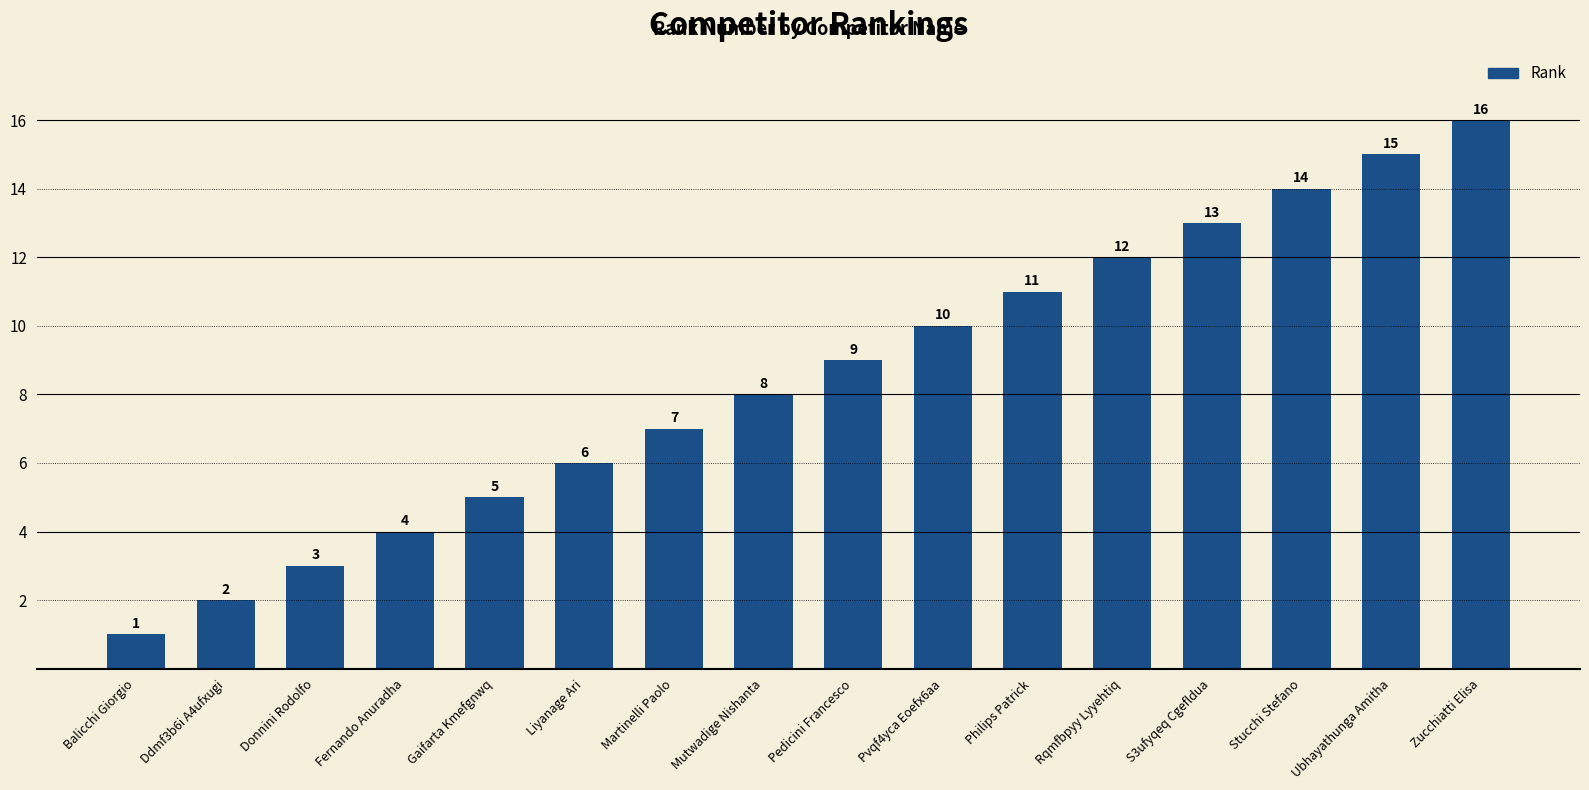

At which label is the value closest to 8?

Mutwadige Nishanta